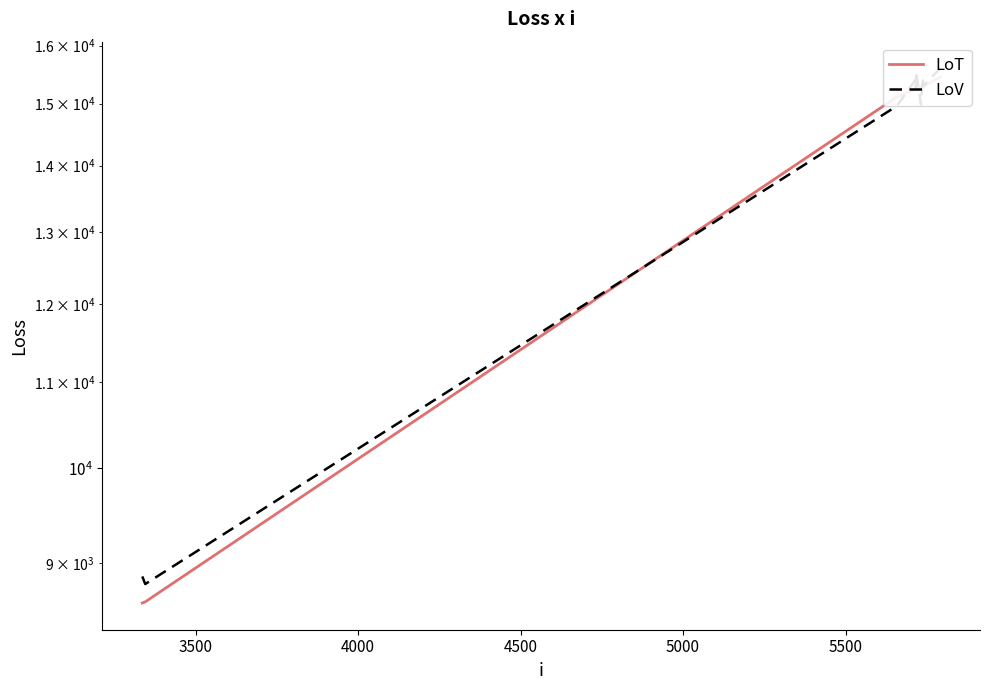

Rank the series at 4500 from lowest to highest value.

LoT, LoV